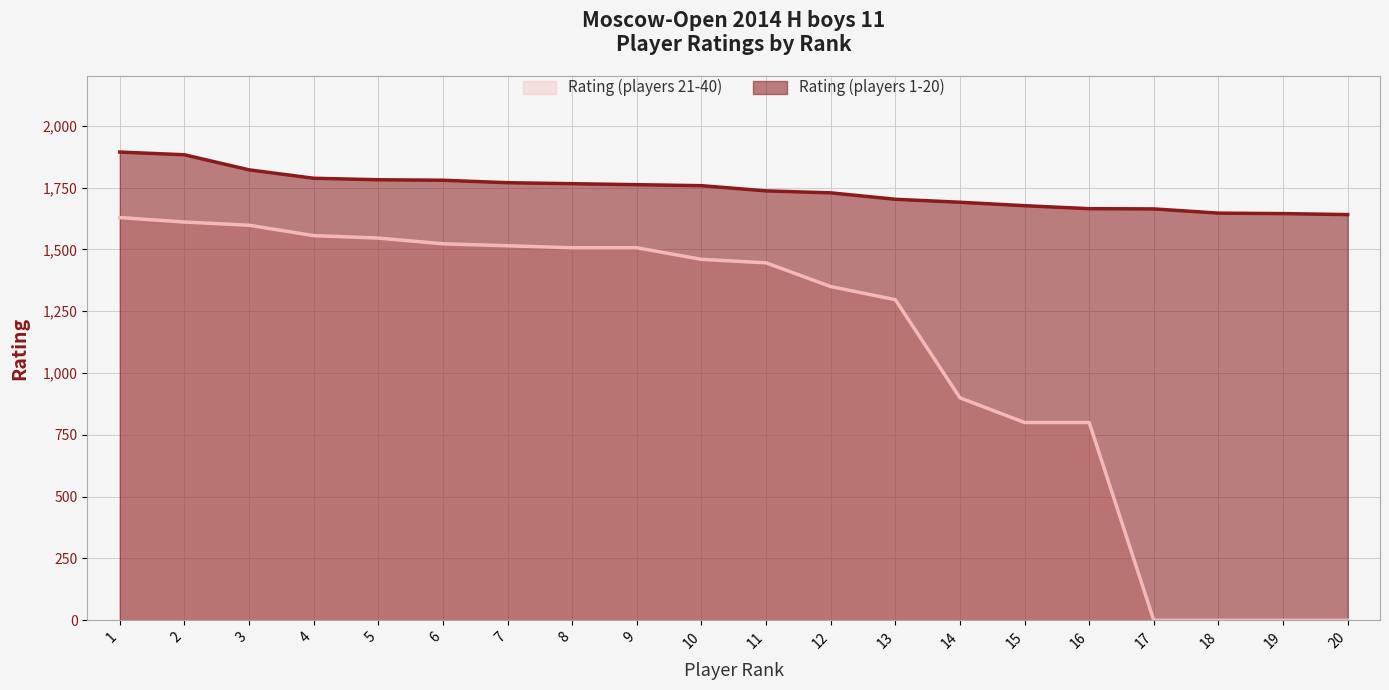

Rank the series at 4 from lowest to highest value.

Rating (players 21-40), Rating (players 1-20)